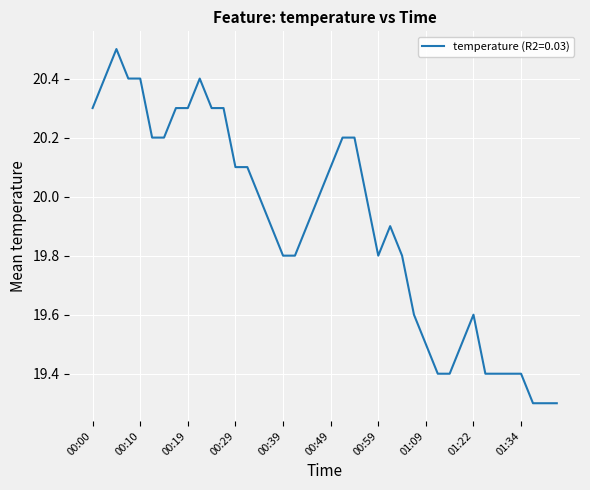

How many categories are shown in the chart?

40